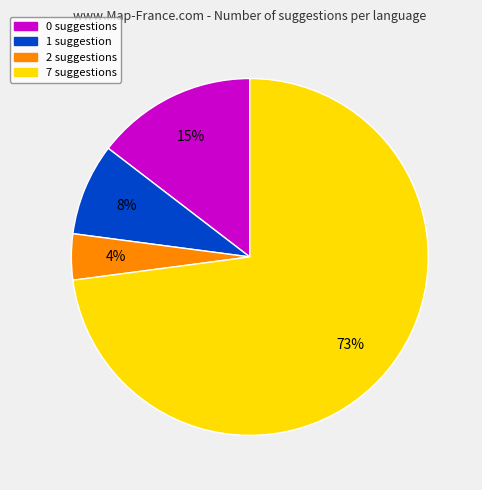

Is it true that 0 suggestions is 7% of the pie?

False